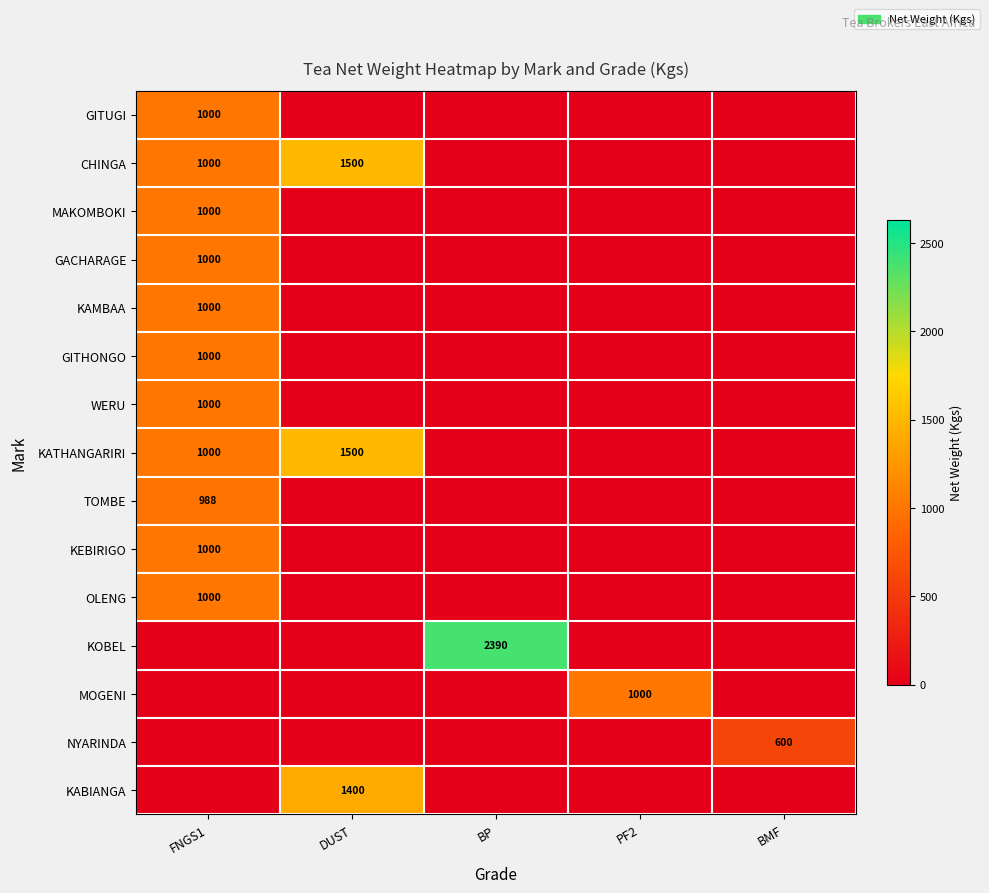

The CHINGA series shows 1000 at FNGS1. True or false?

True